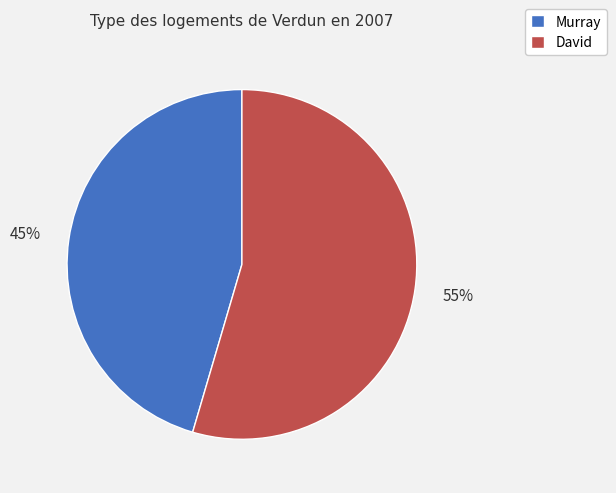

What is the ratio of the value at Murray to the value at David?

0.8